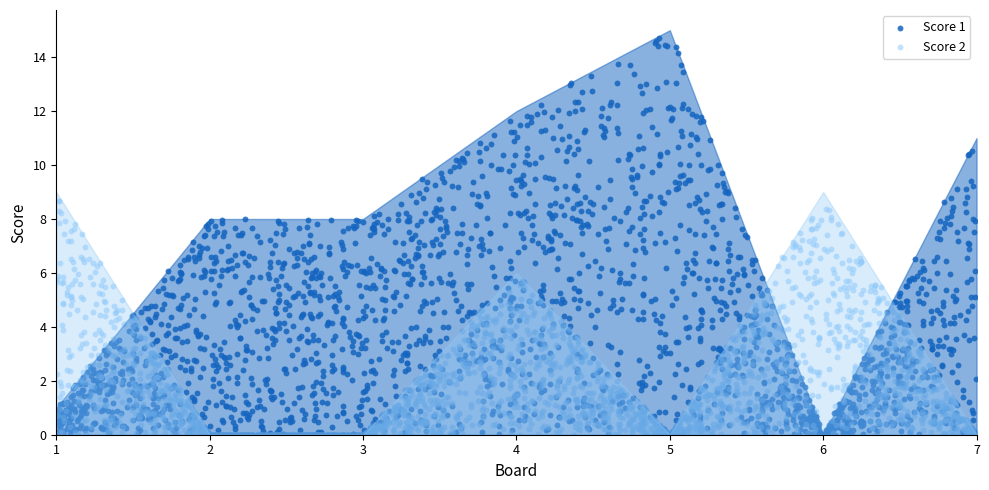

What are all the series names shown in the legend?

Score 1, Score 2